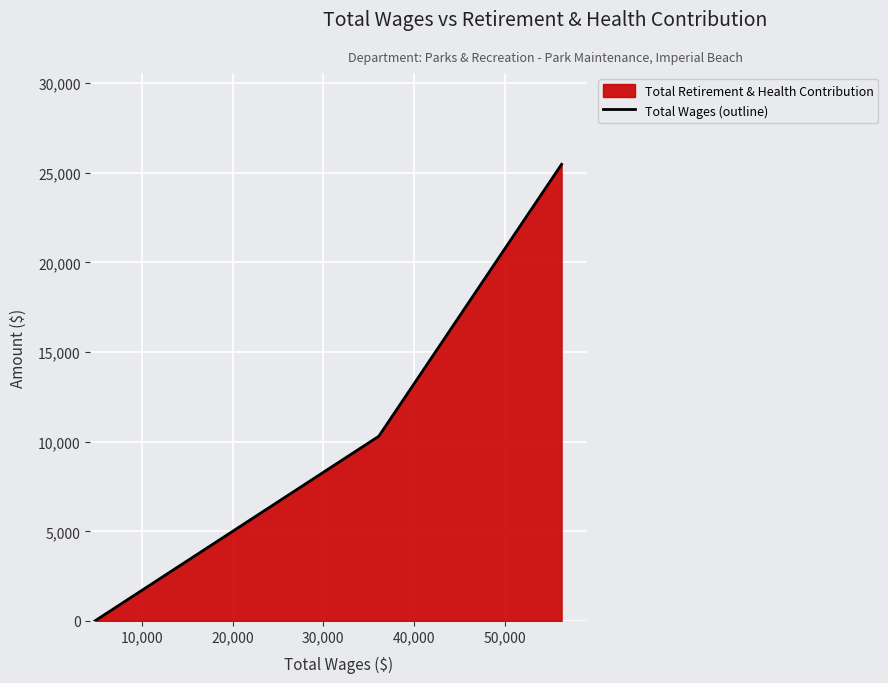

How many values are between 0 and 25476?

3